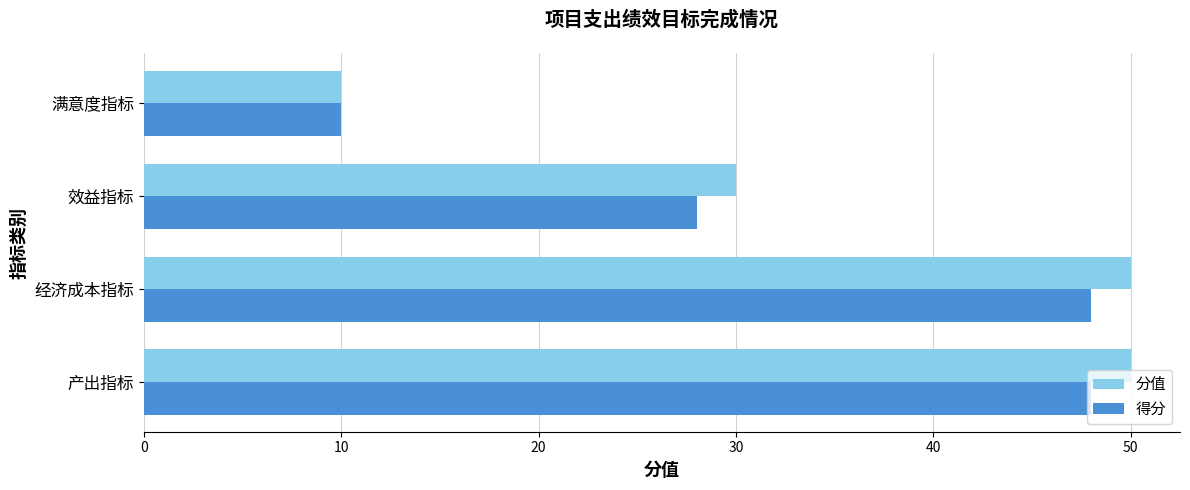

Is the value of 得分 at 产出指标 greater than the value of 分值 at 效益指标?

Yes